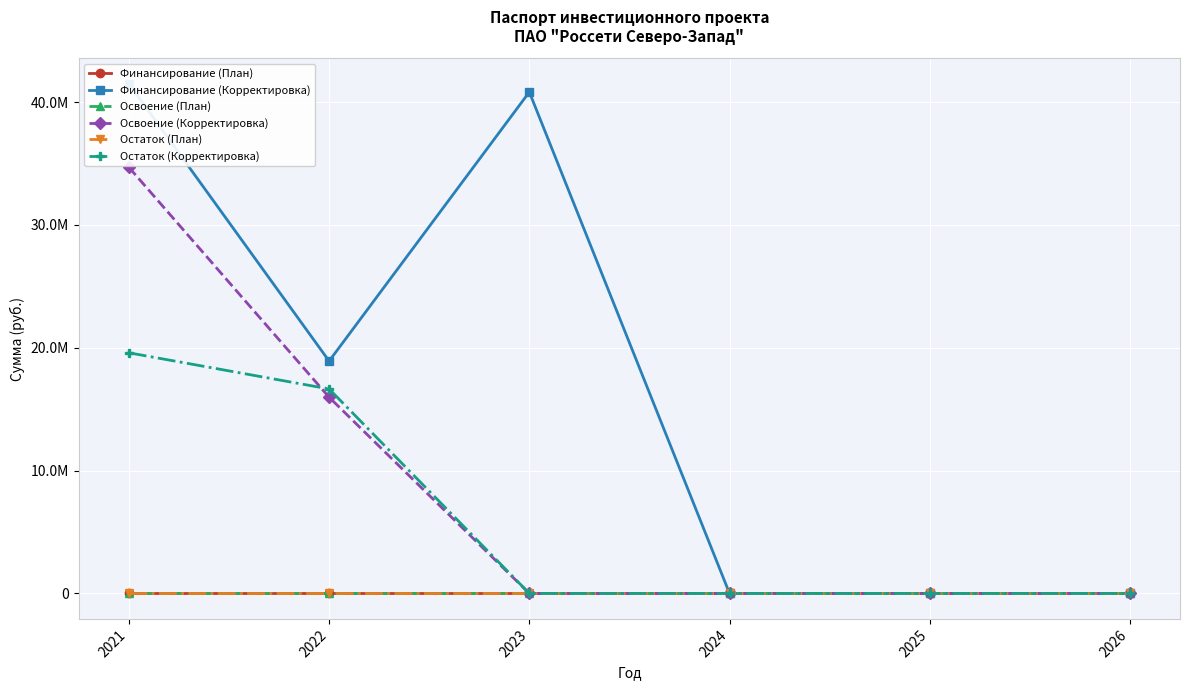

Is it true that Освоение (Корректировка) equals 34693014 at 2021?

True